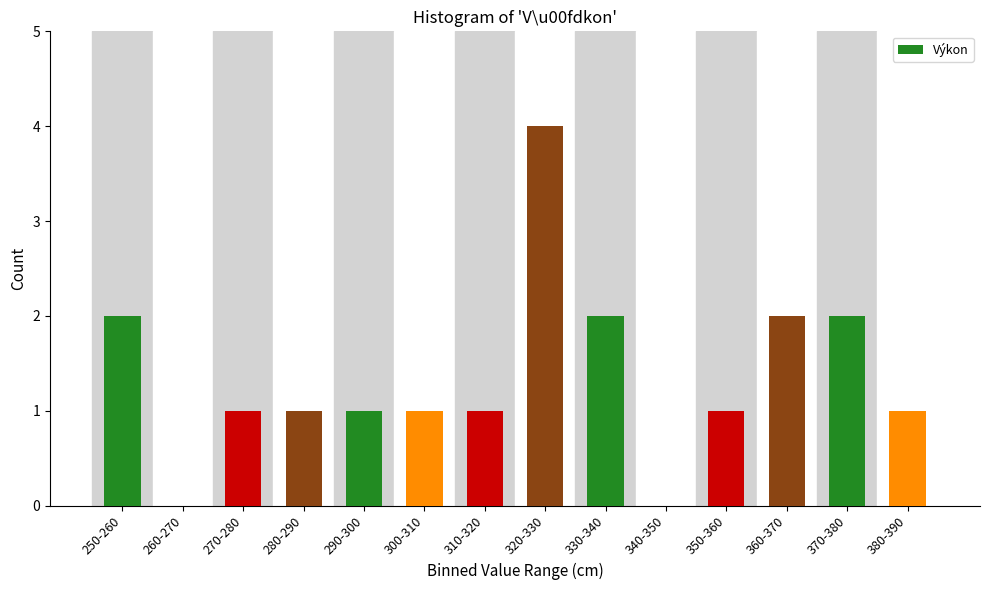

Reading left to right, list all the values displayed in this chart.

250-260=2	260-270=0	270-280=1	280-290=1	290-300=1	300-310=1	310-320=1	320-330=4	330-340=2	340-350=0	350-360=1	360-370=2	370-380=2	380-390=1